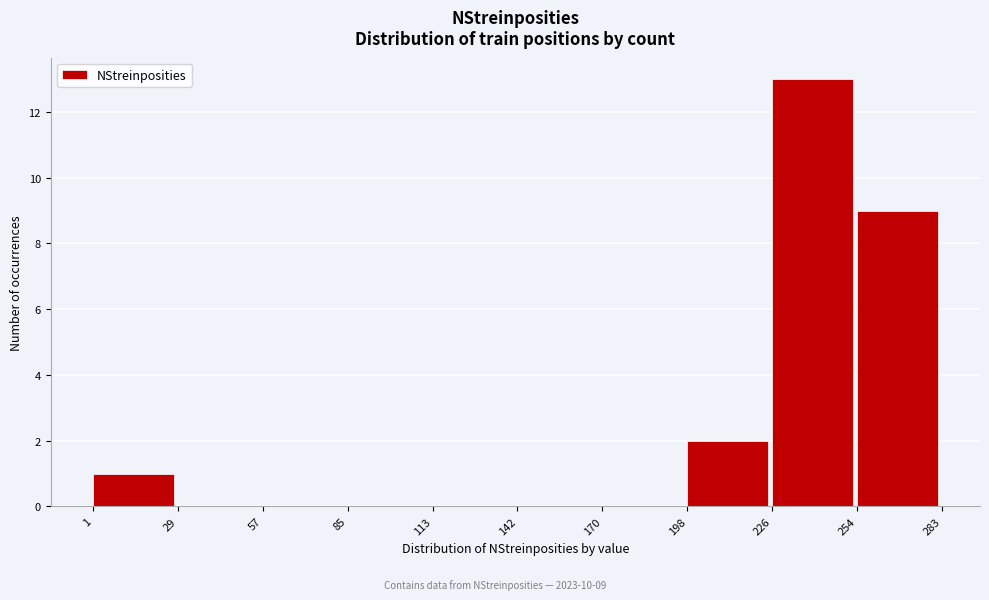

Which range on the x-axis has the tallest bar?

226 to 254